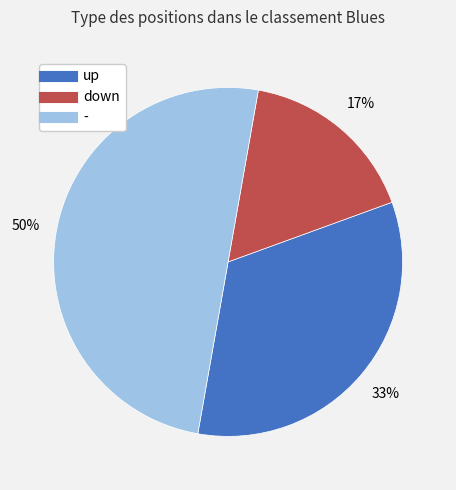

Count the number of slices in the pie.

3